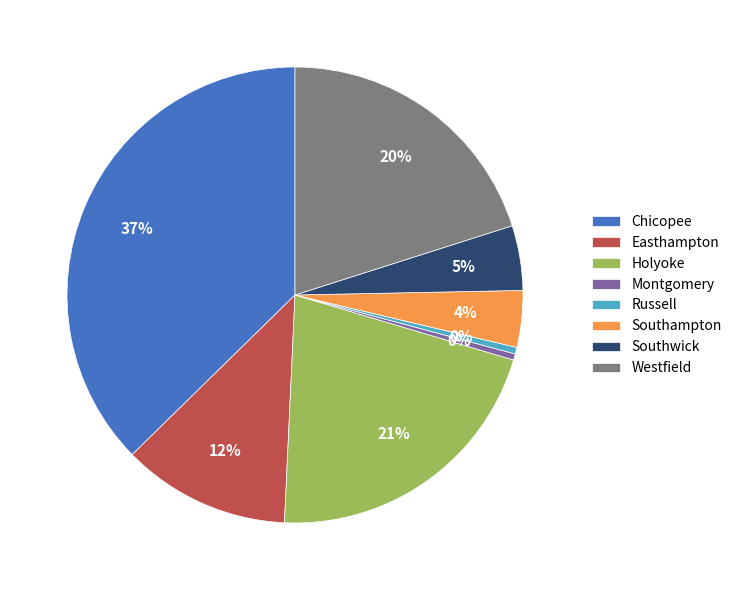

What is the largest slice in the pie chart?

Chicopee